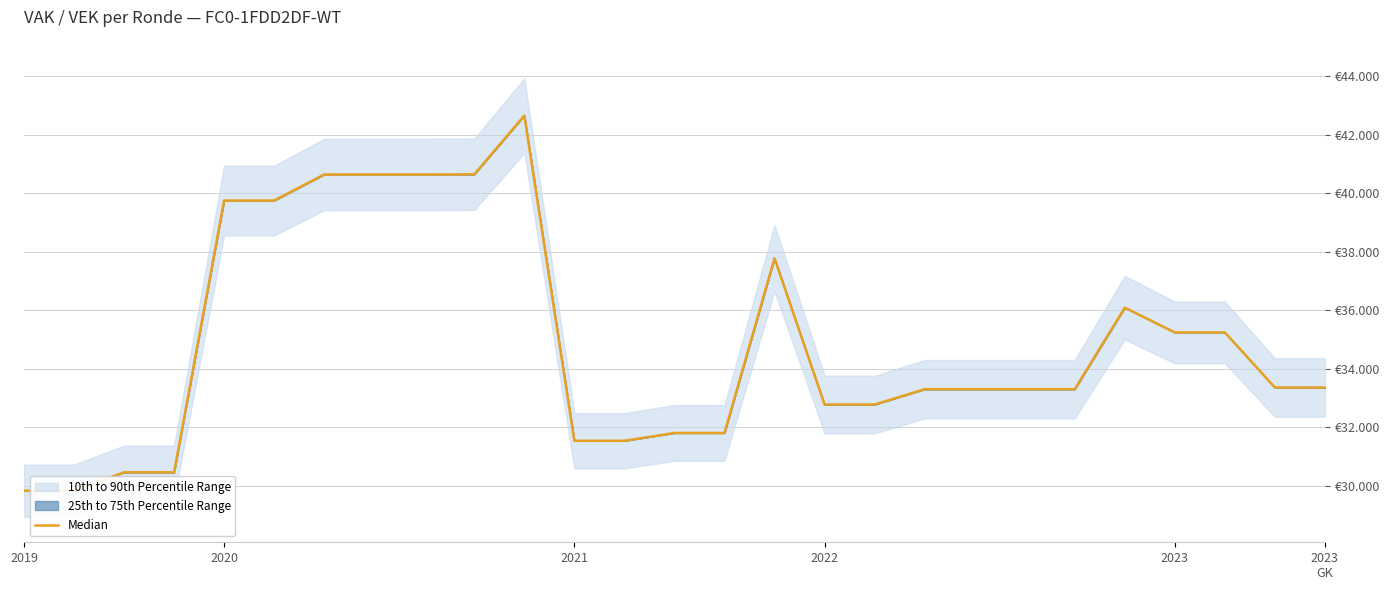

What is the greatest value displayed?

42658